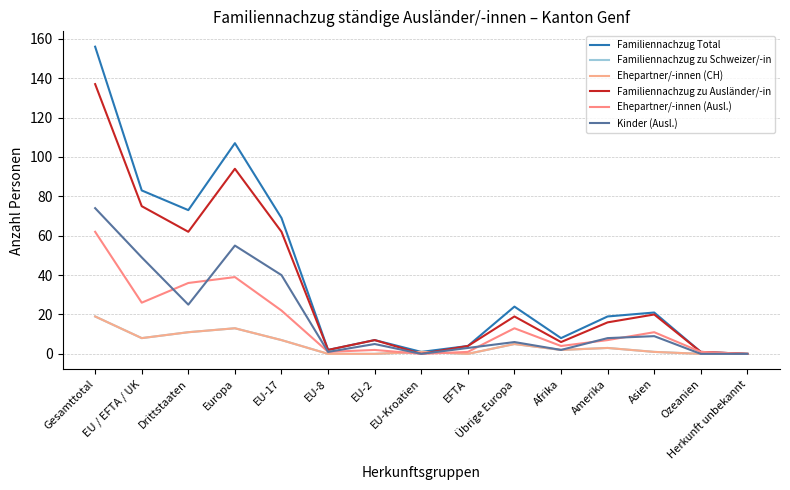

What is the label of the 5th point from the left?

EU-17